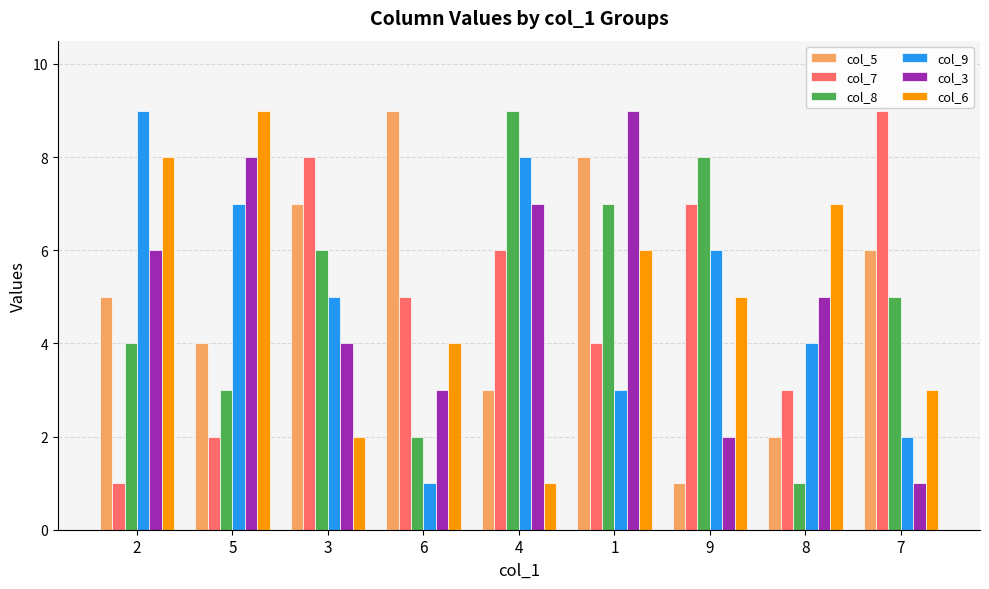

What is the total value across all series at 7?

26